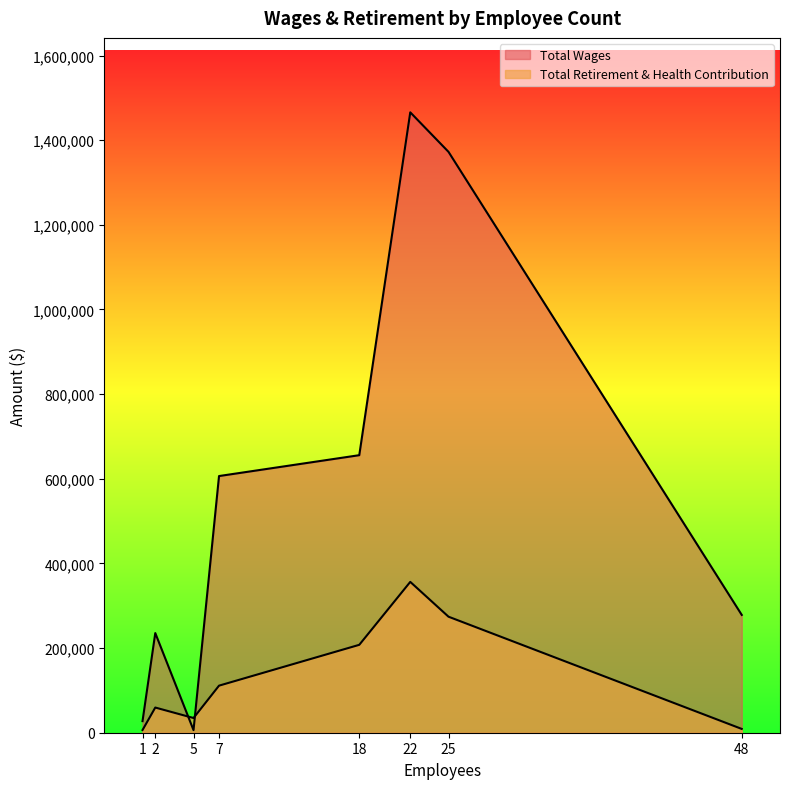

Which series has the largest total across all categories?

Total Wages